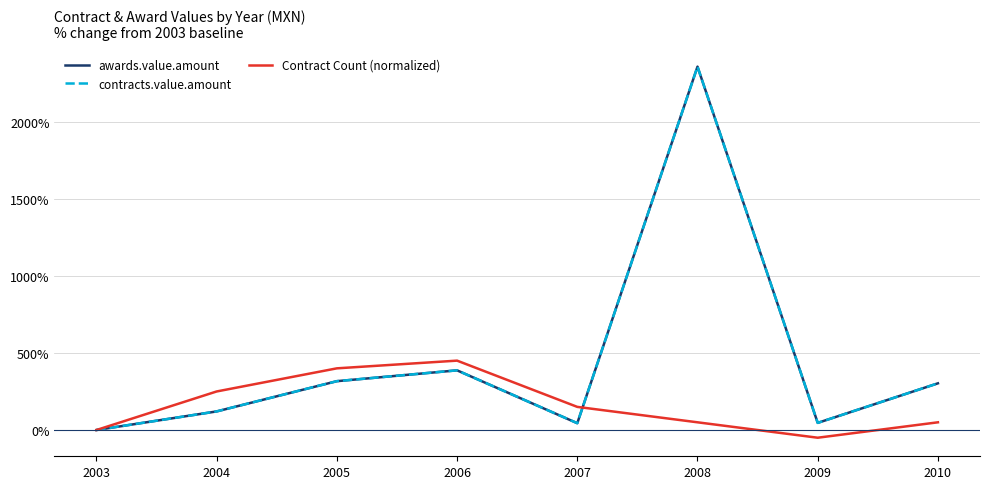

True or false: Contract Count (normalized) and awards.value.amount cross at least once.

True